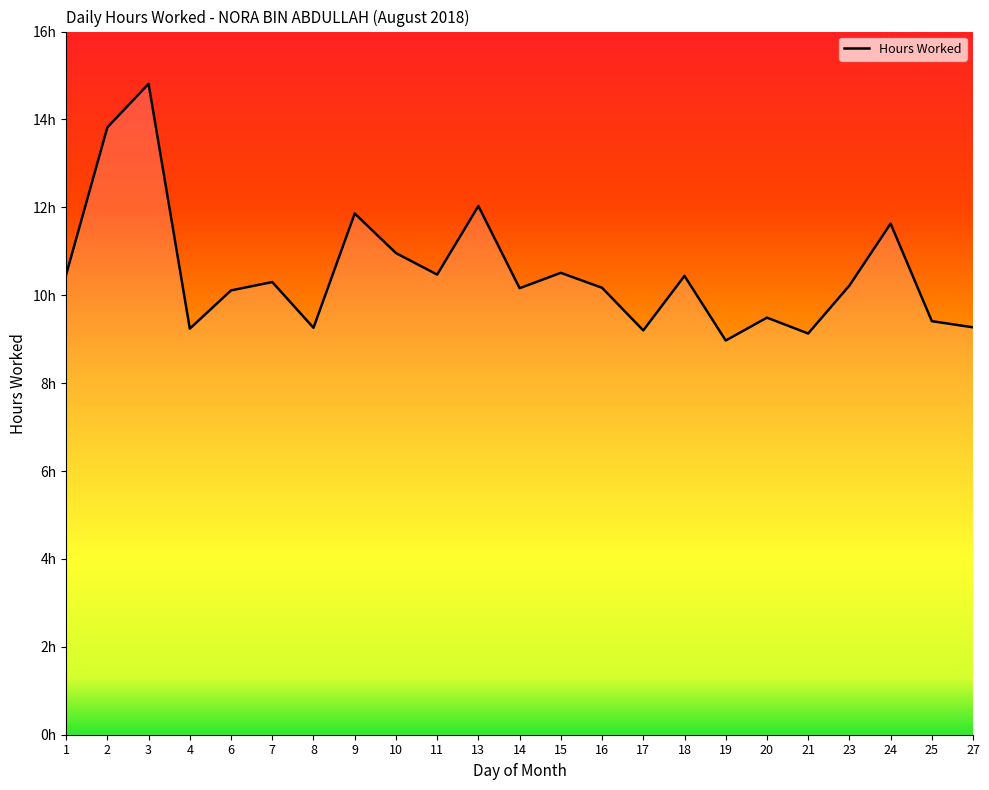

Rank the categories by value from highest to lowest.

3, 2, 13, 9, 24, 10, 15, 1, 11, 18, 7, 23, 16, 14, 6, 20, 25, 27, 8, 4, 17, 21, 19